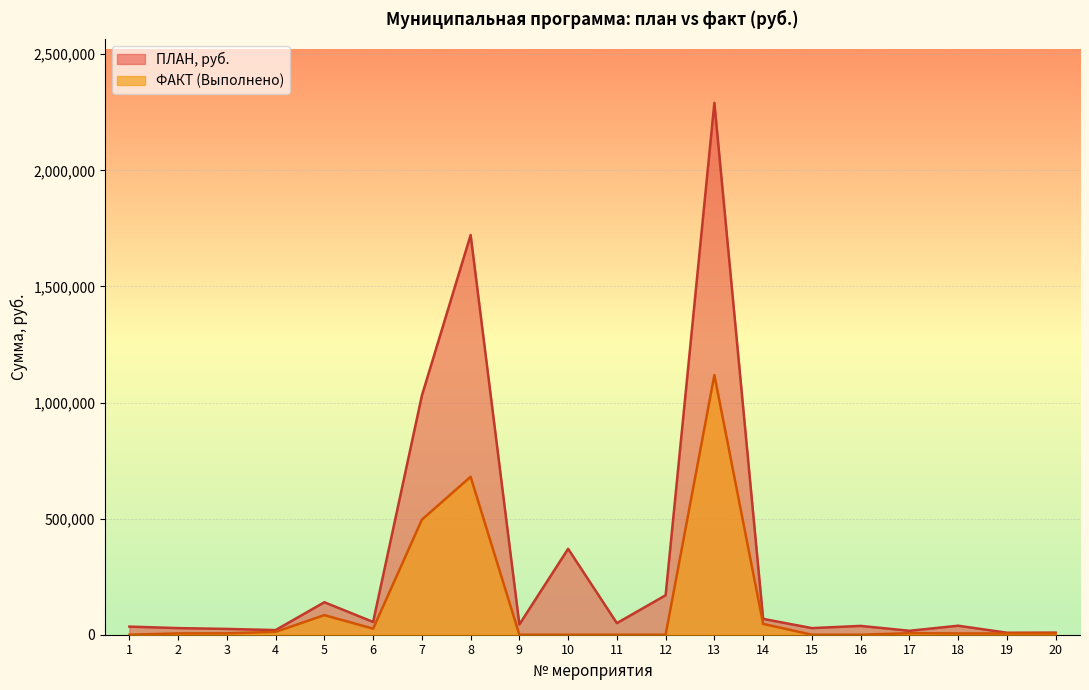

Does the chart display data point markers on the line(s)?

No